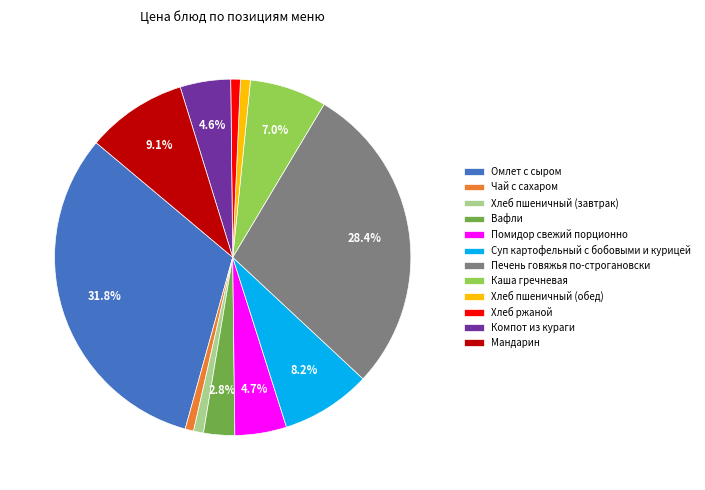

Is Хлеб ржаной the majority of the pie?

No